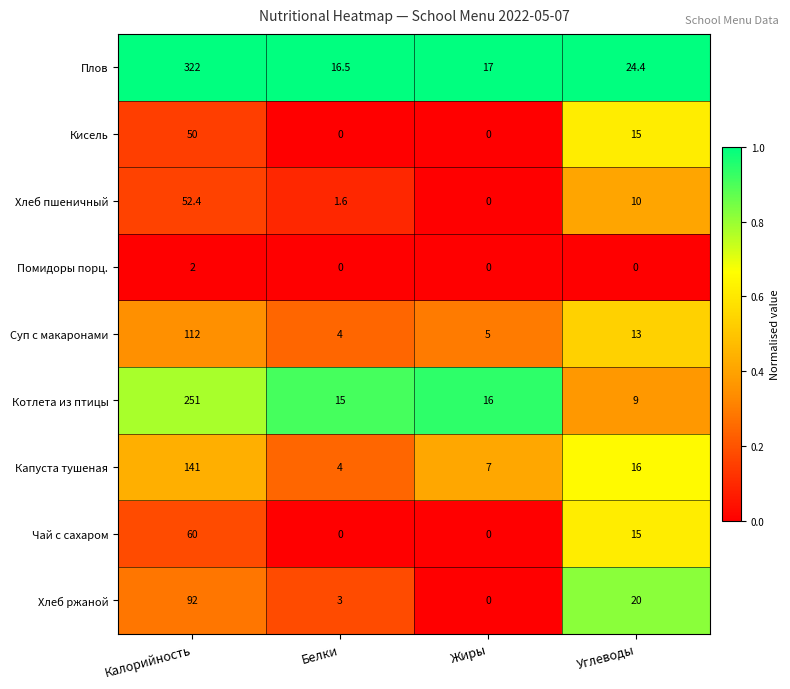

Between Калорийность and Жиры, which series saw the biggest shift?

Плов